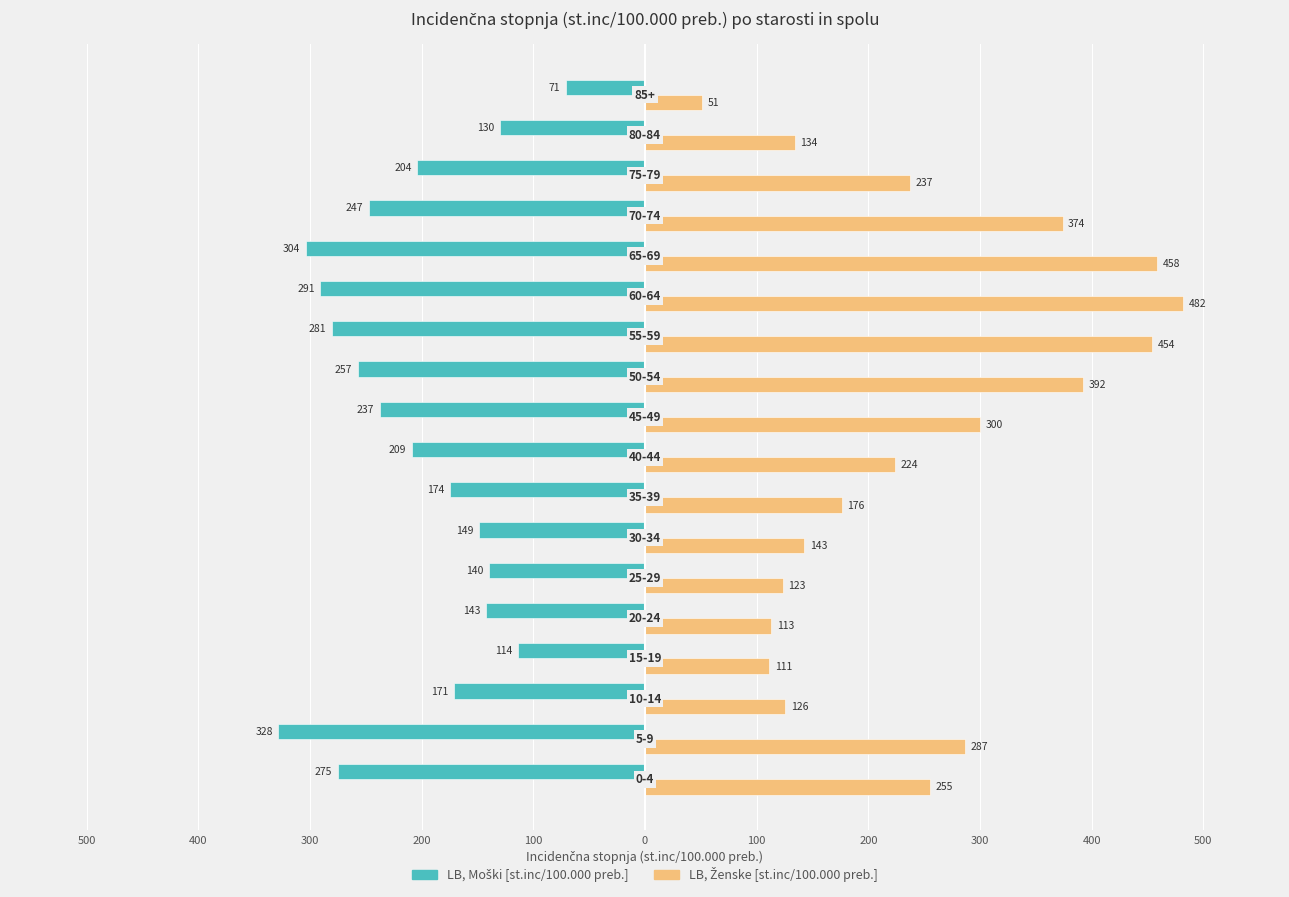

Does the chart contain stacked bars?

No